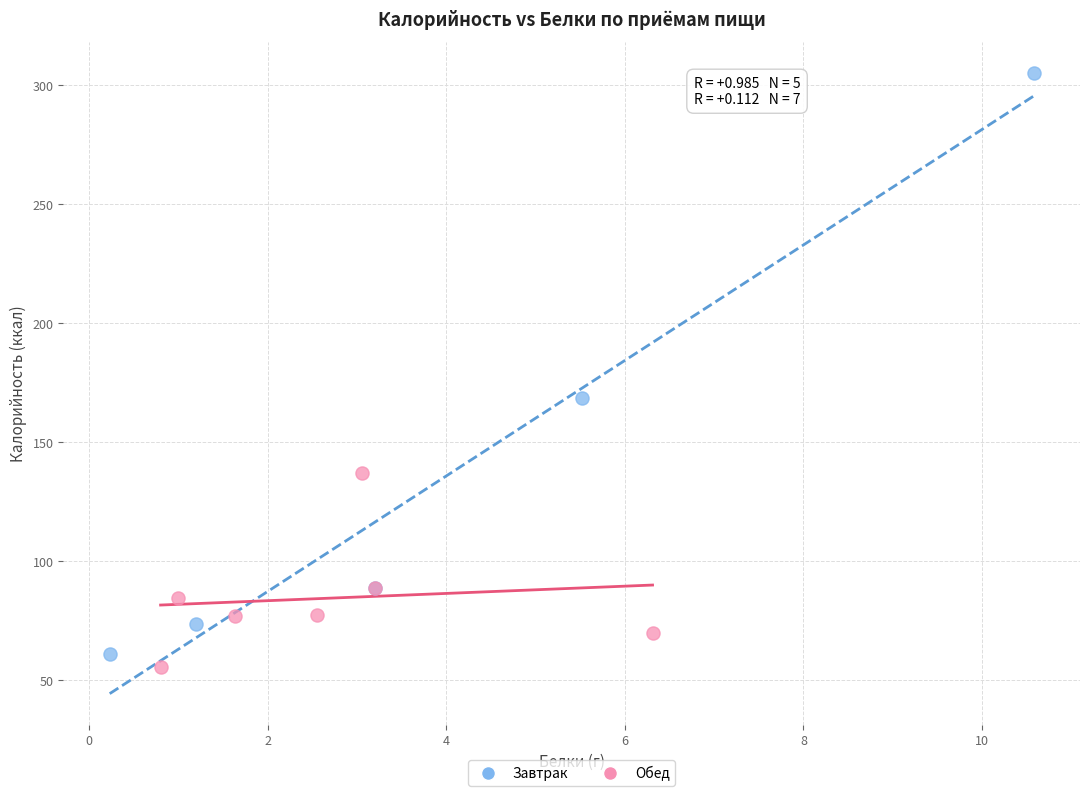

Which series has the largest Y range (max minus min)?

Завтрак